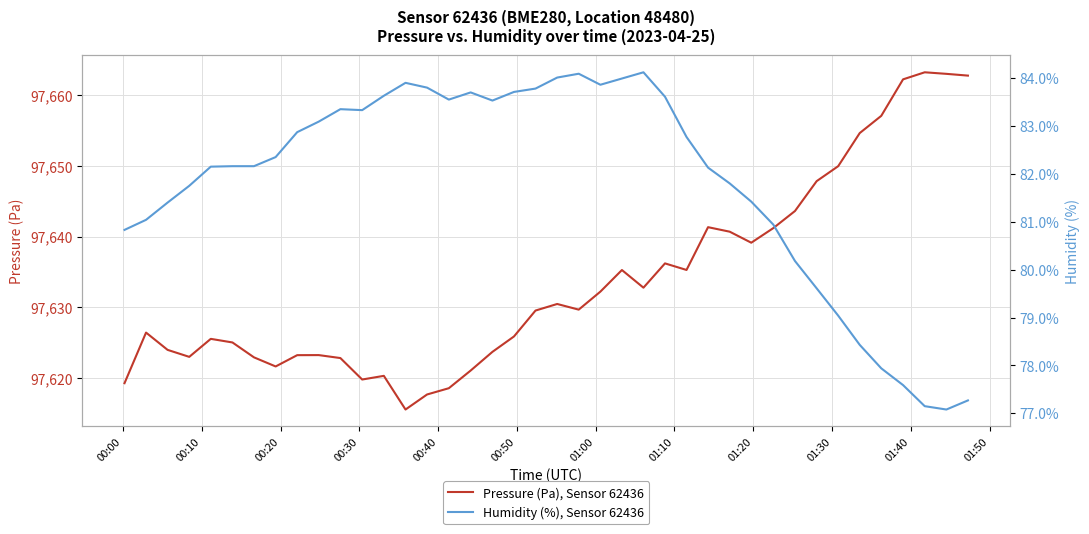

What are all the series names shown in the legend?

Pressure (Pa), Sensor 62436, Humidity (%), Sensor 62436